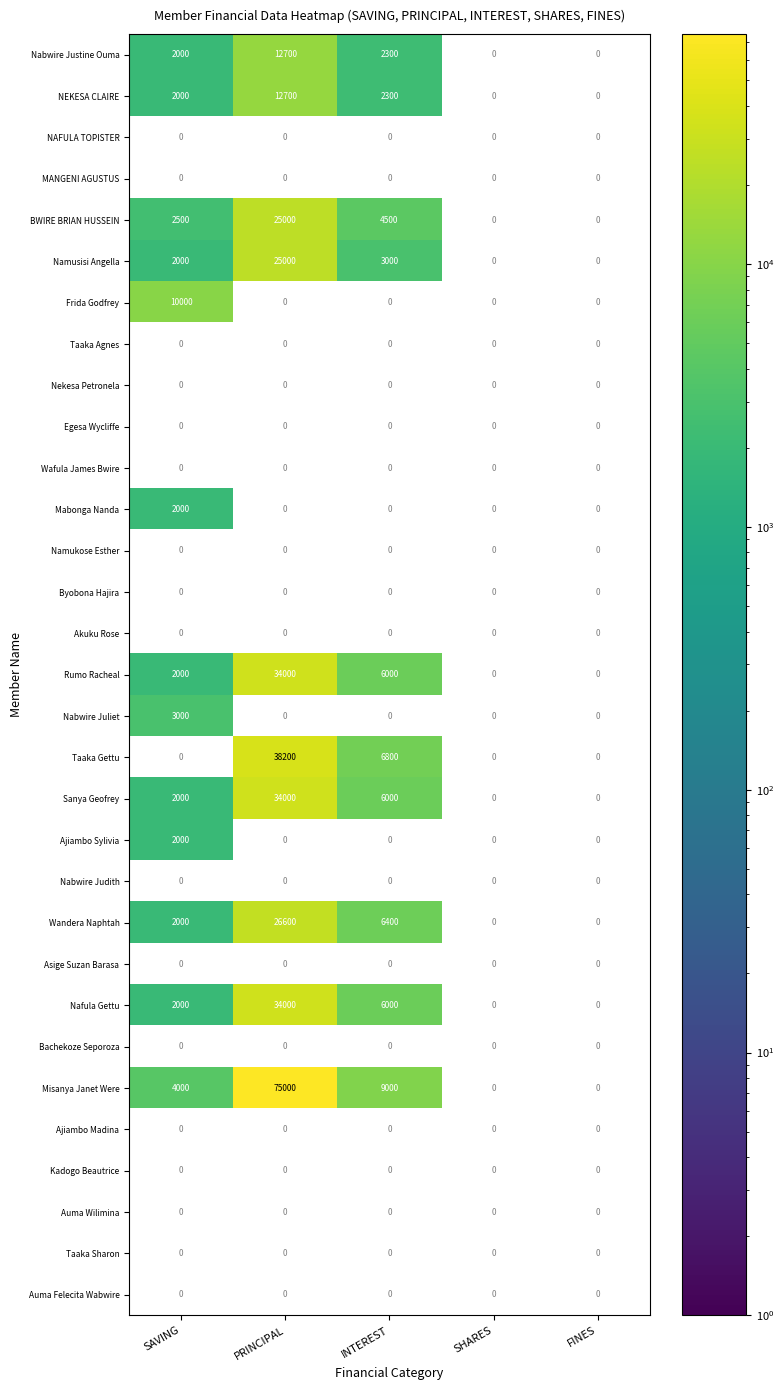

Between SAVING and FINES, which series saw the biggest shift?

Frida Godfrey